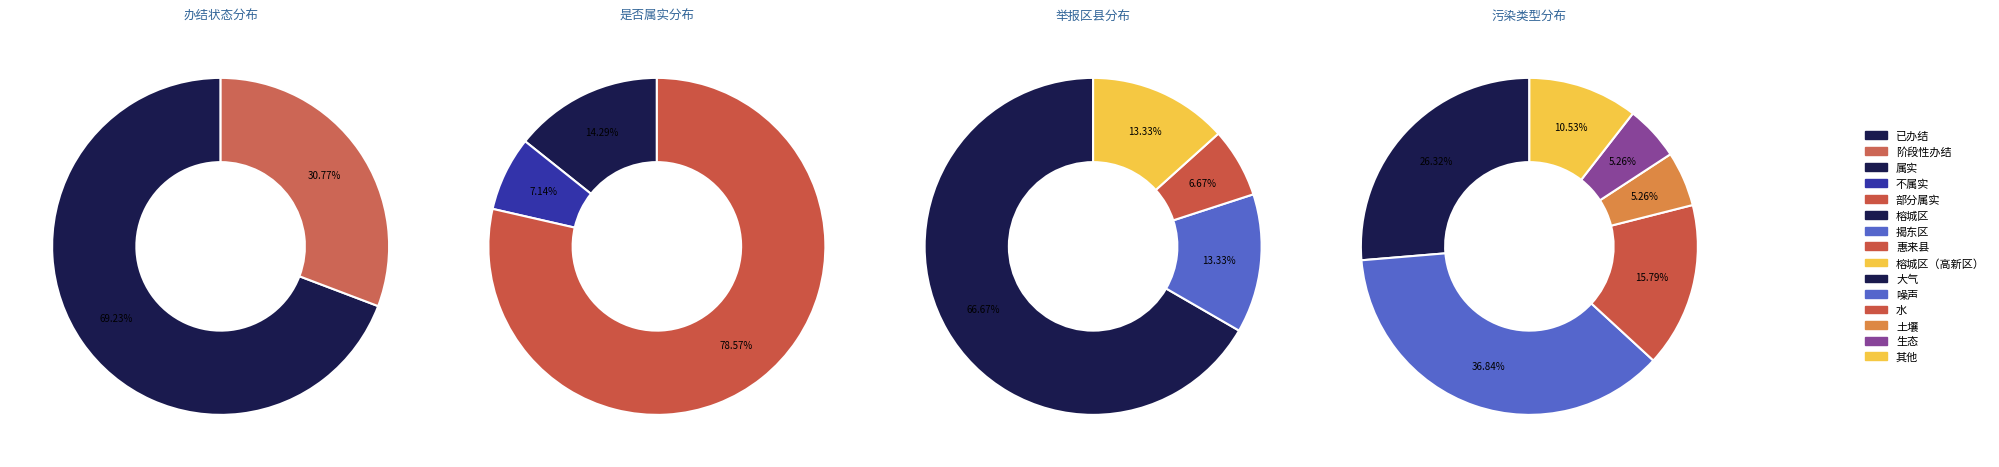

Count the number of slices in the pie.

4